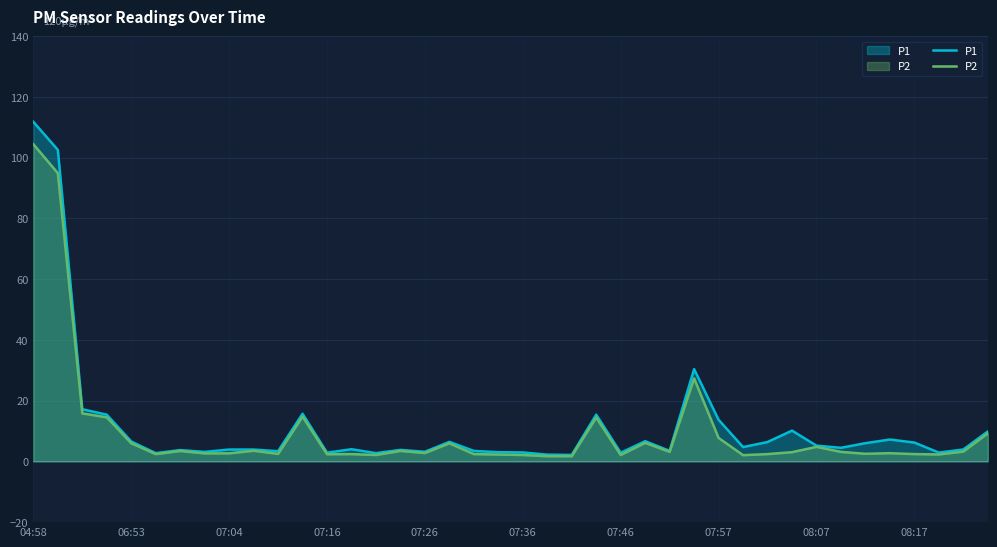

List the series in order of their peak value, lowest first.

P2, P1